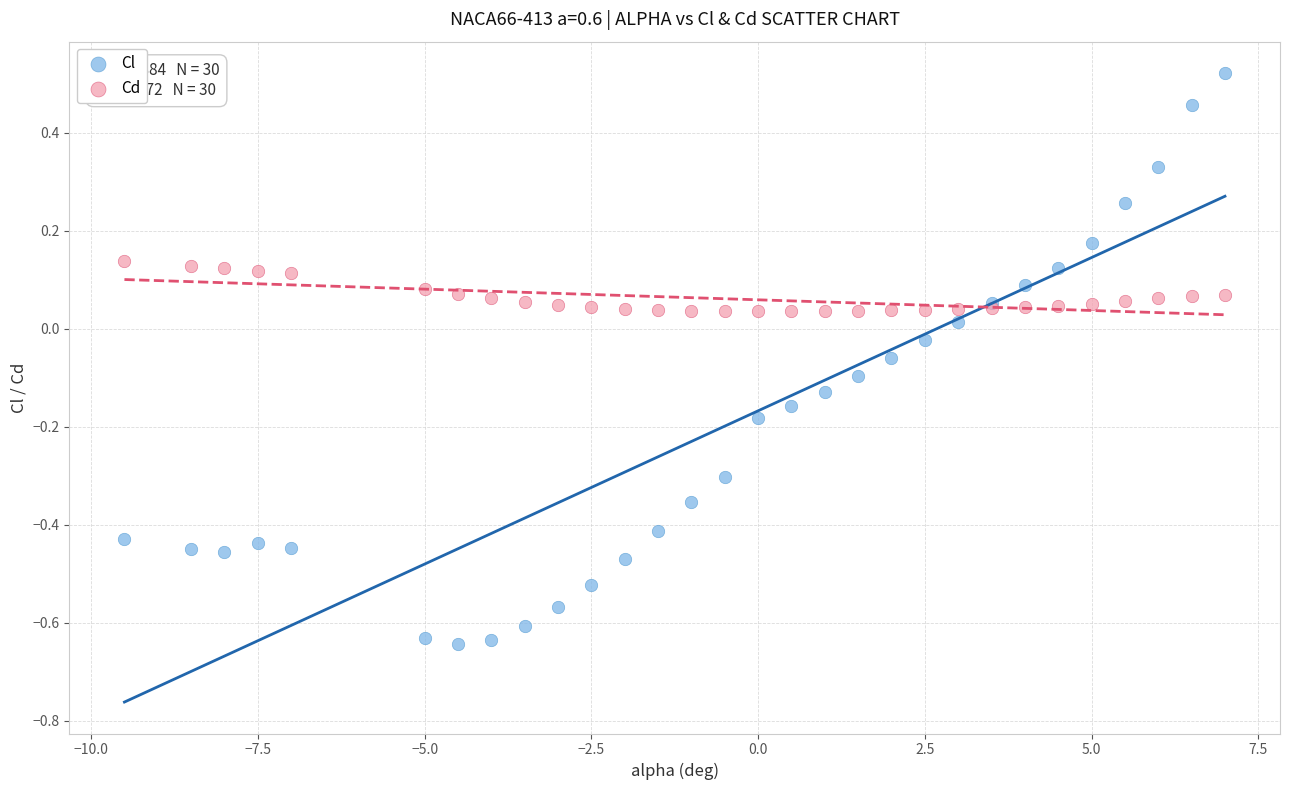

Which series has the widest spread of Y values?

Cl